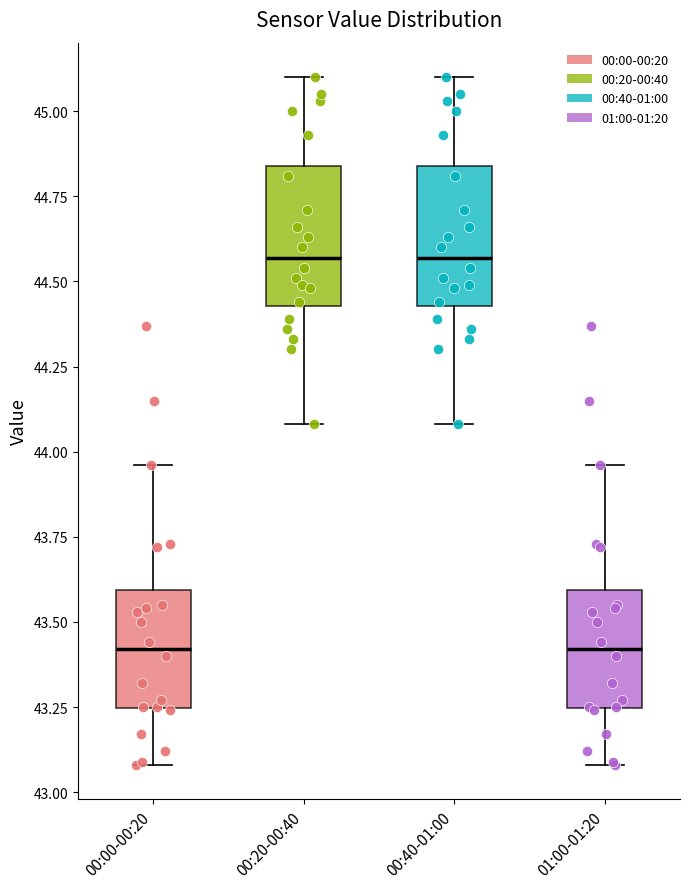

Reading left to right, read every box against the y-axis: the position of its median line, the range the box covers, and the ends of its whiskers. The values are not printed on the chart, so give them approximately, as read against the axis.

00:00-00:20: median 43.40, box 43.25 to 43.60, whiskers 43.10 to 43.95
00:20-00:40: median 44.55, box 44.45 to 44.85, whiskers 44.10 to 45.10
00:40-01:00: median 44.55, box 44.45 to 44.85, whiskers 44.10 to 45.10
01:00-01:20: median 43.40, box 43.25 to 43.60, whiskers 43.10 to 43.95